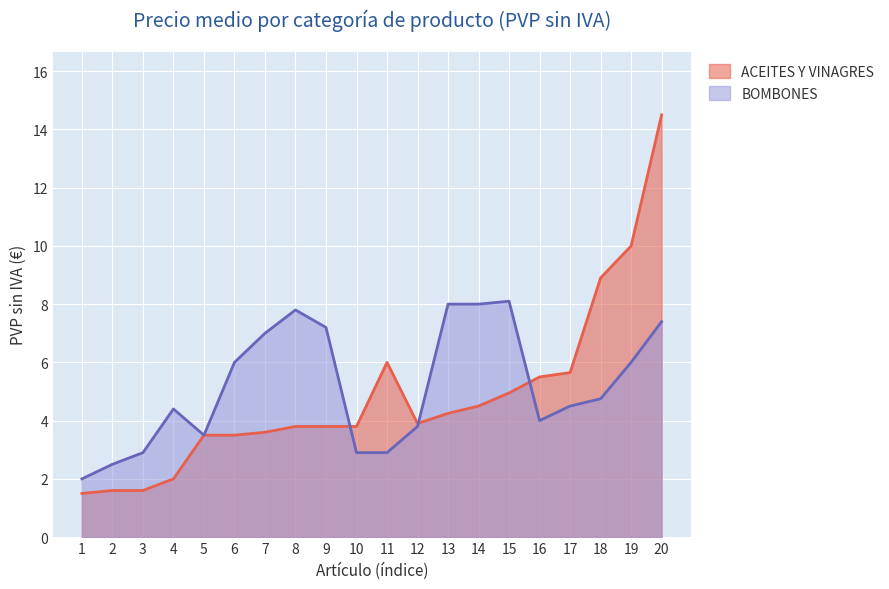

List the labels in order of ACEITES Y VINAGRES value, largest first.

20, 19, 18, 11, 17, 16, 15, 14, 13, 12, 8, 9, 10, 7, 5, 6, 4, 2, 3, 1